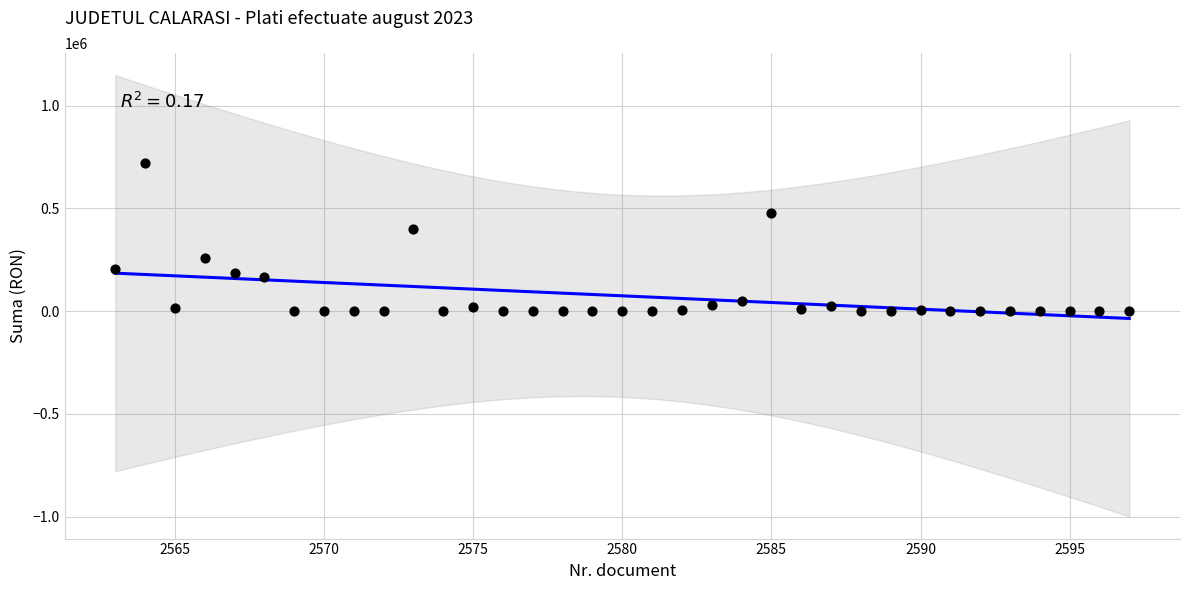

What is the range of X values (max minus min)?

34.0